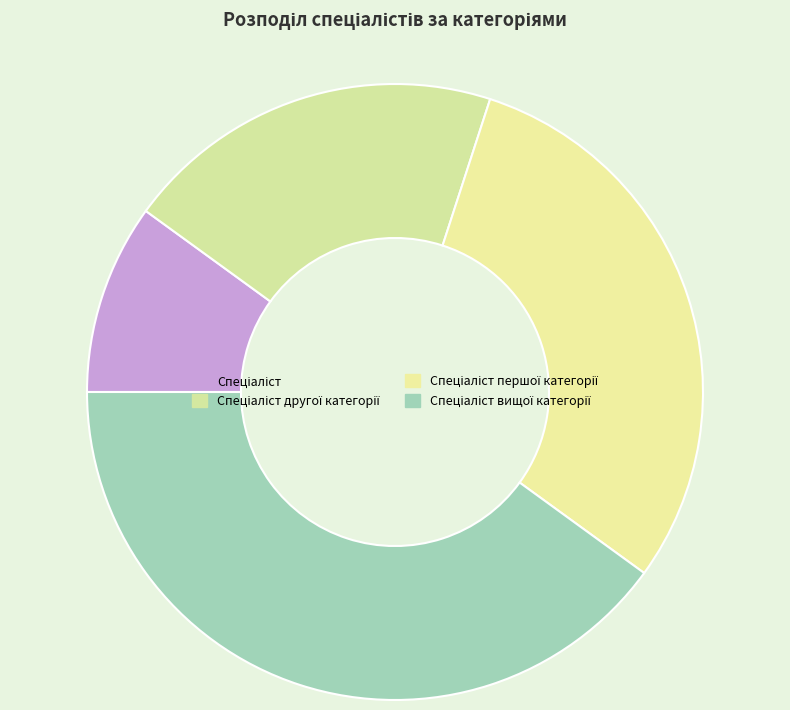

Count the number of slices in the pie.

4